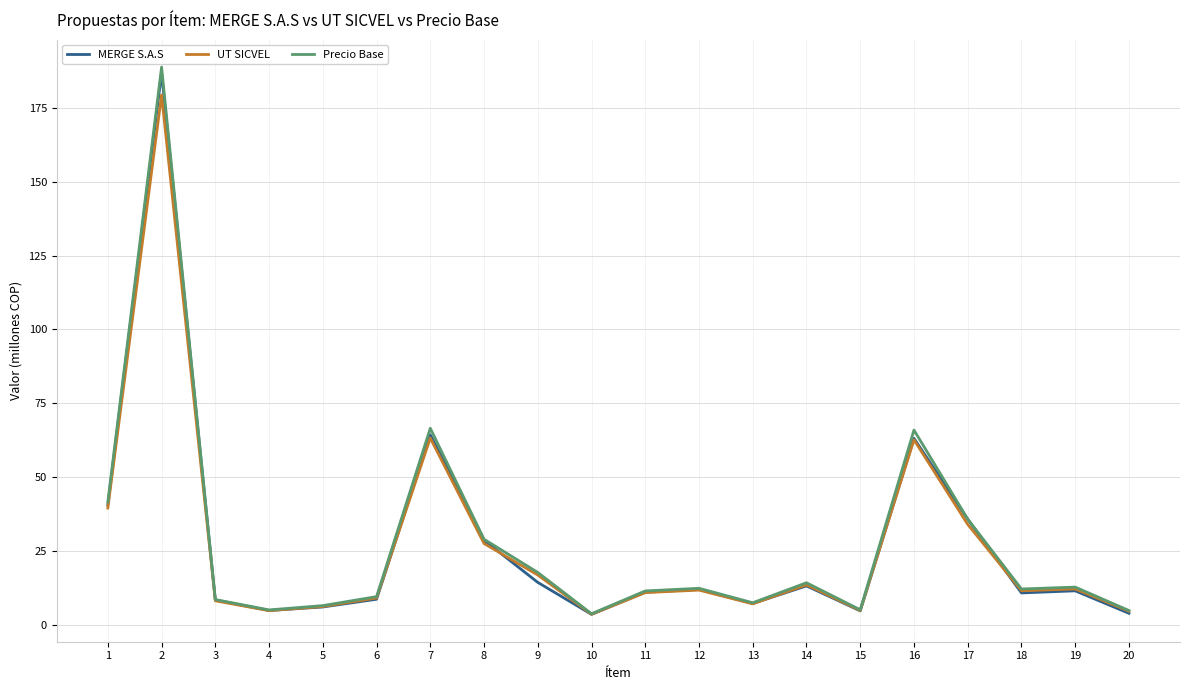

What is the difference between the maximum and minimum values in the Precio Base series?

185.2